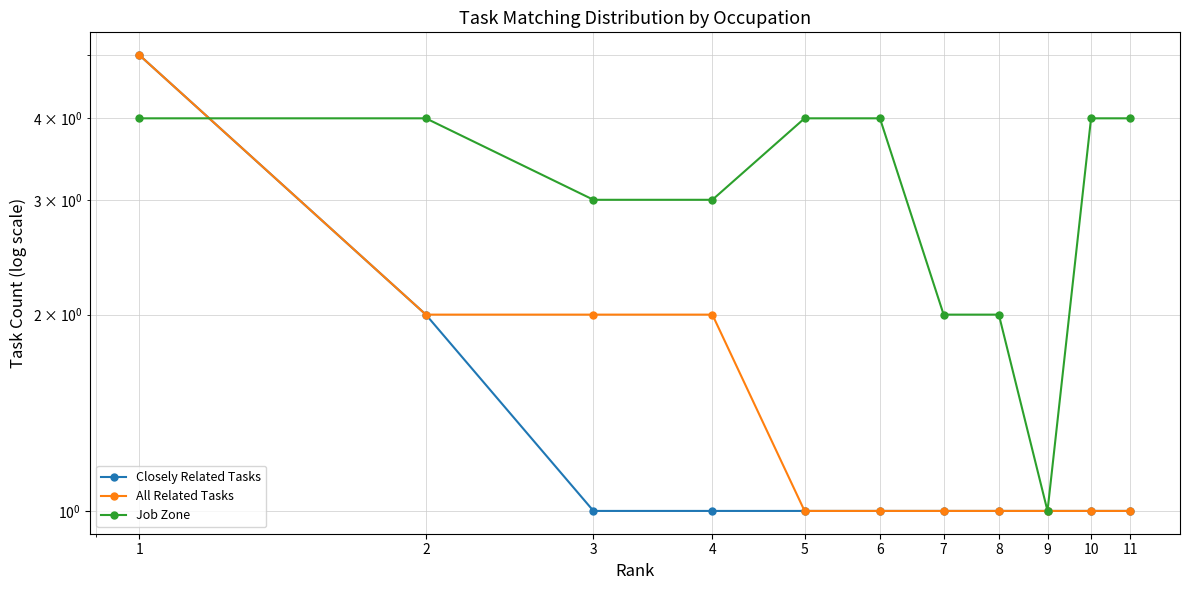

Reading left to right, transcribe all the data shown in this chart.

Closely Related Tasks: 1=5	2=2	3=1	4=1	5=1	6=1	7=1	8=1	9=1	10=1	11=1
All Related Tasks: 1=5	2=2	3=2	4=2	5=1	6=1	7=1	8=1	9=1	10=1	11=1
Job Zone: 1=4	2=4	3=3	4=3	5=4	6=4	7=2	8=2	9=1	10=4	11=4